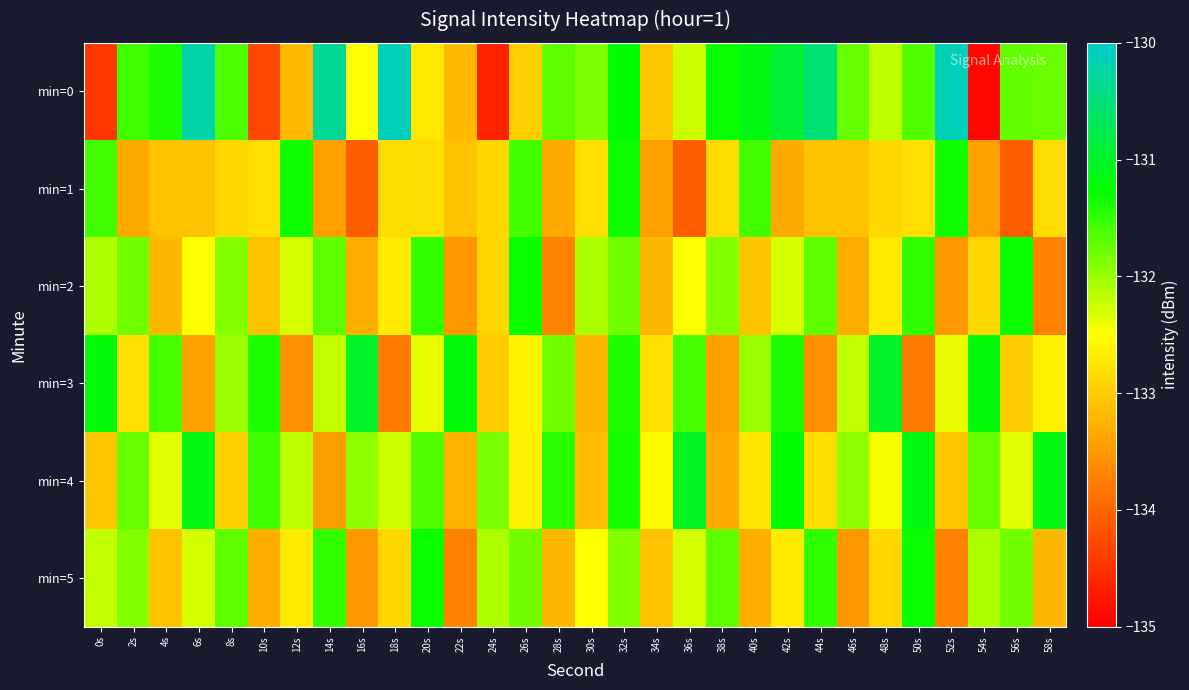

Which series has the widest spread of values?

min=0